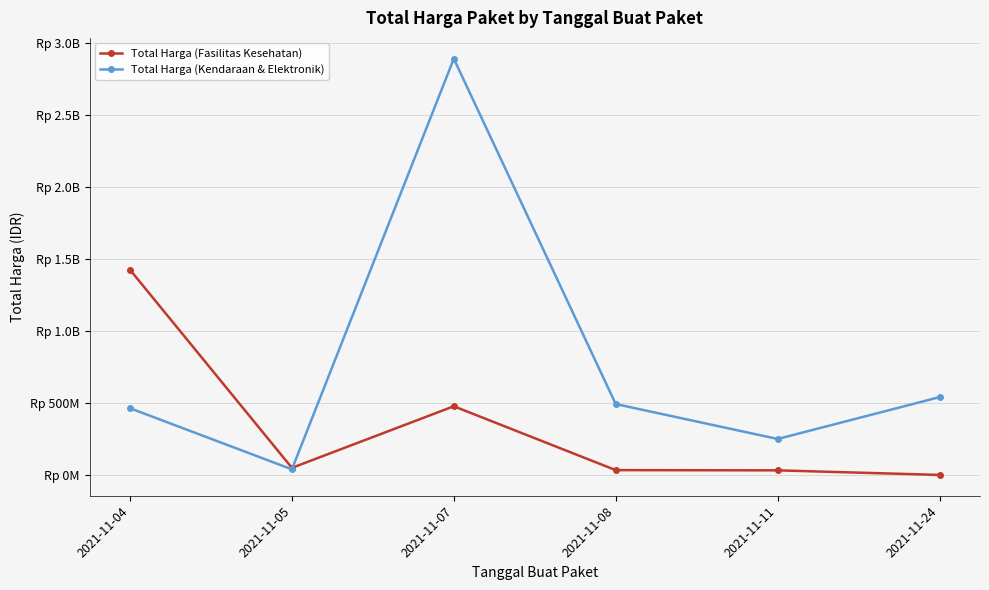

Does the chart have visible grid lines?

Yes